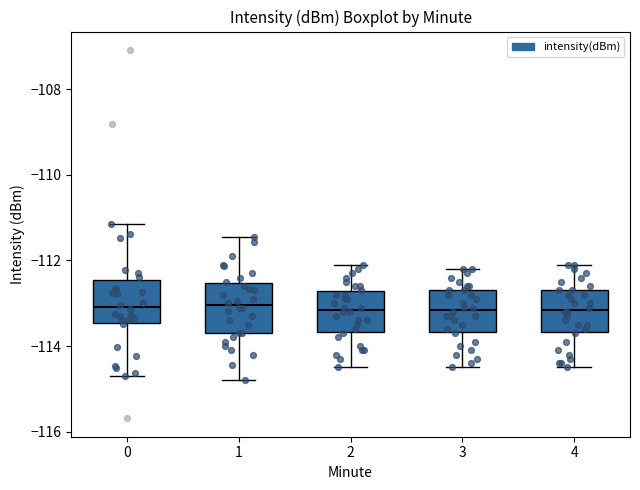

Where is the upper edge of the box at x = 1 on the y-axis? The values are not printed on the chart, so give them approximately, as read against the axis.

-112.6